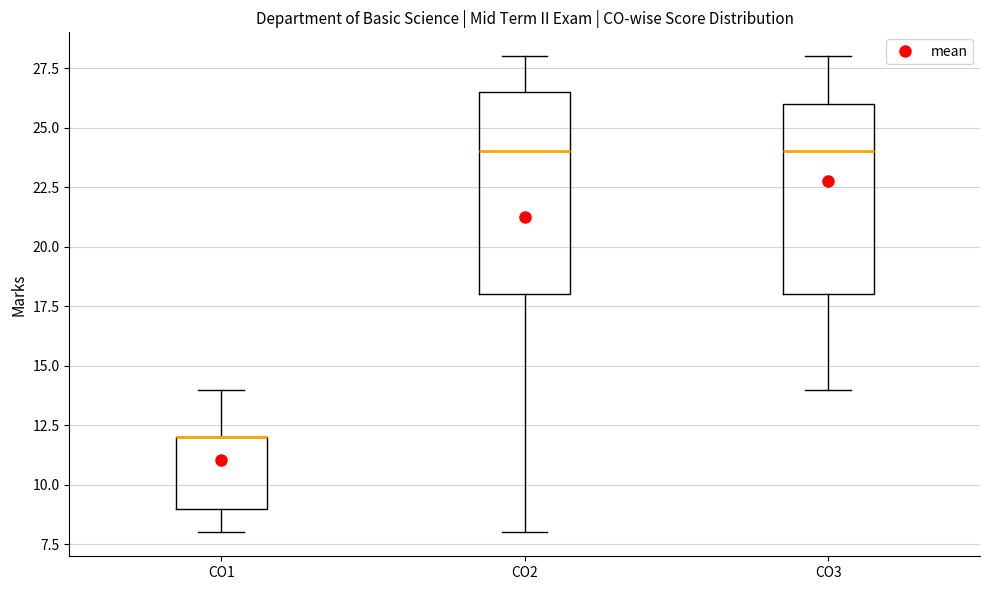

Reading left to right, transcribe this box plot: for each box, give where its median line is, the range the box spans, and where its two whiskers end, as read against the y-axis. The values are not printed on the chart, so give them approximately, as read against the axis.

CO1: median 12.0 (drawn on the box's upper edge), box 9.0 to 12.0, whiskers 8.0 to 14.0
CO2: median 24.0, box 18.0 to 26.5, whiskers 8.0 to 28.0
CO3: median 24.0, box 18.0 to 26.0, whiskers 14.0 to 28.0